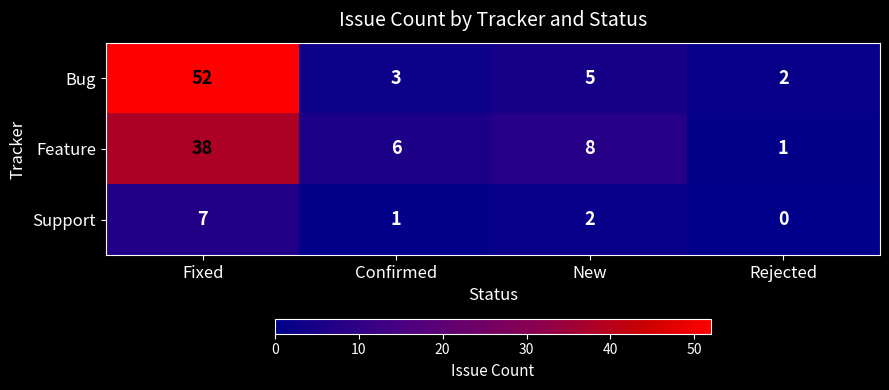

Which series has the largest total across all categories?

Bug